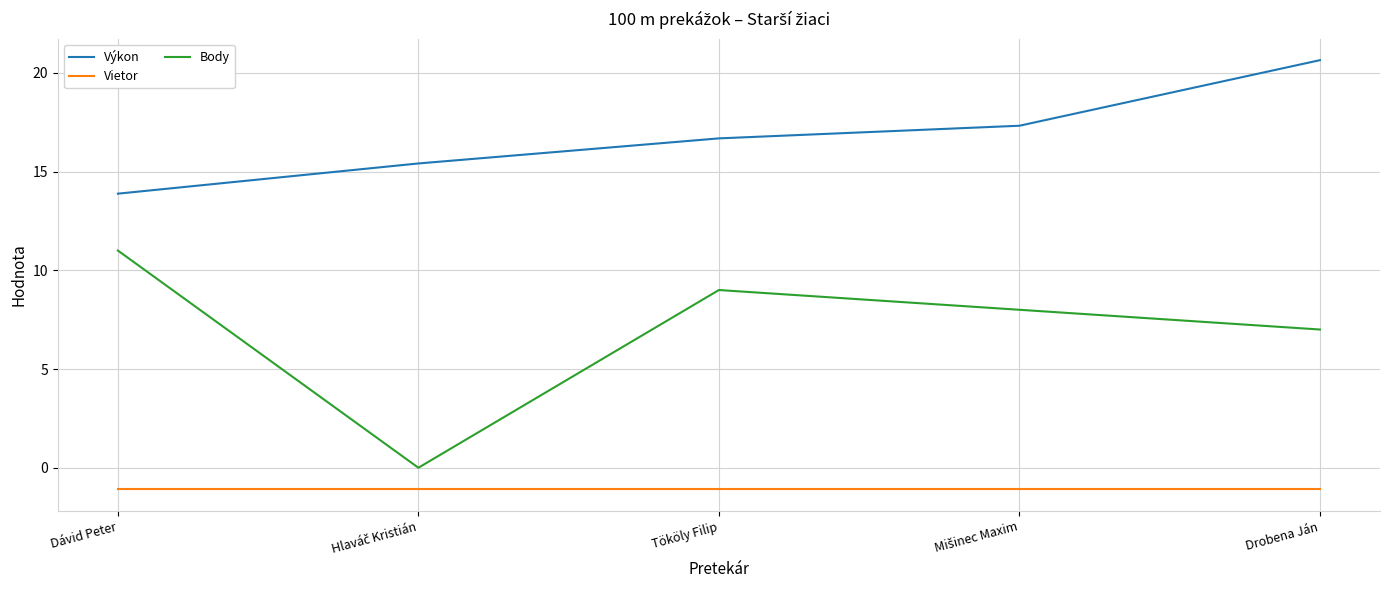

Rank the series by their average value, from lowest to highest.

Vietor, Body, Výkon